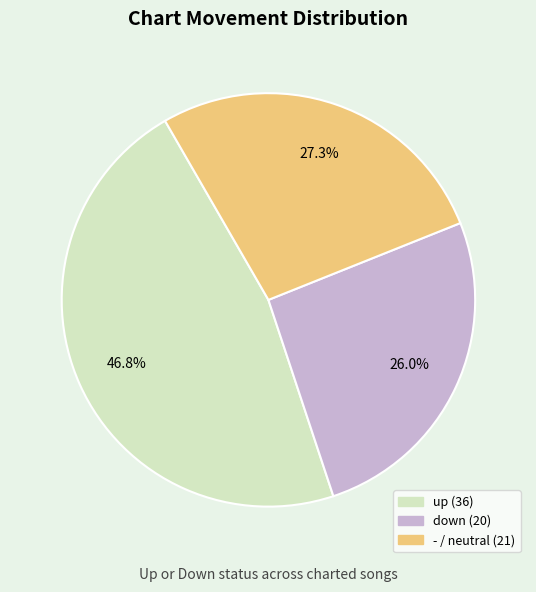

What is the smallest slice in the pie chart?

down